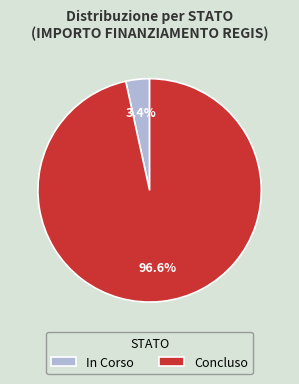

Combined, do In Corso and Concluso account for over 50%?

Yes